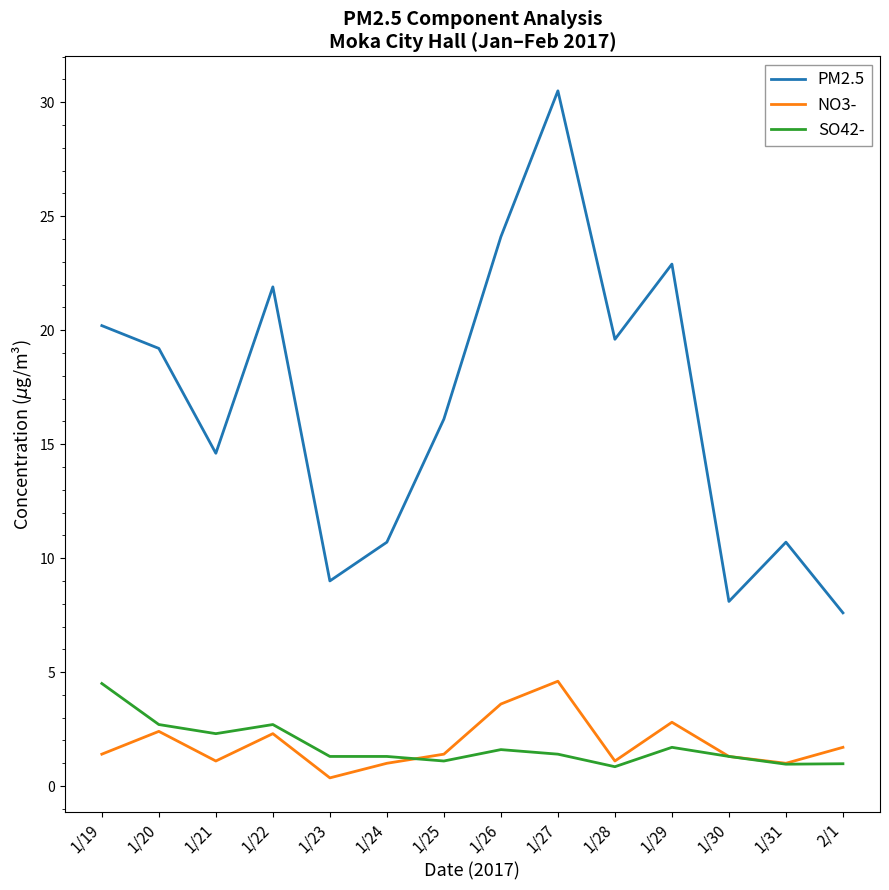

At 1/22, list the series in order from smallest to largest.

NO3-, SO42-, PM2.5